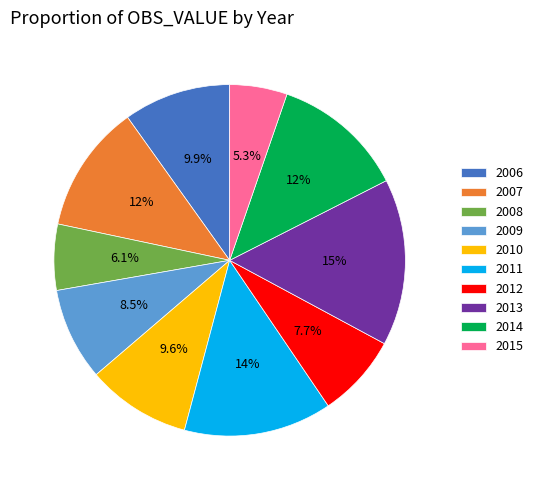

What is the smallest slice in the pie chart?

2015